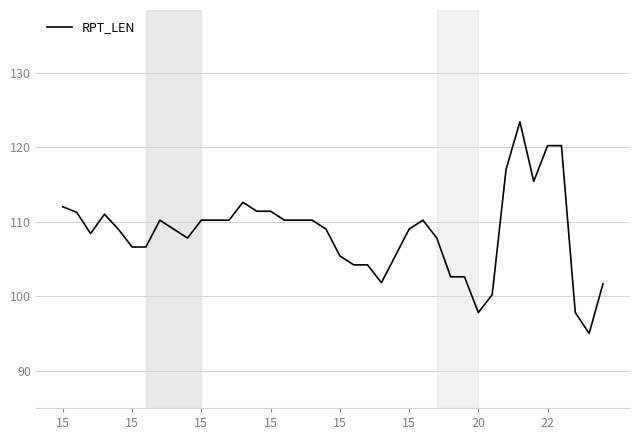

What is the difference between the maximum and minimum values?

28.4